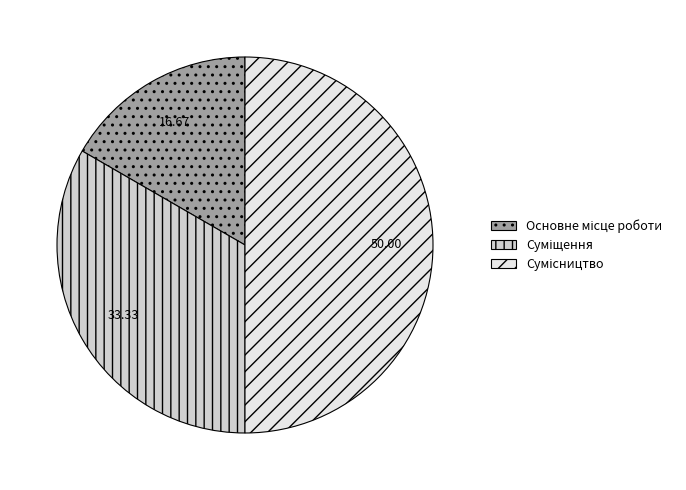

Combined, do Суміщення and Основне місце роботи account for over 50%?

No